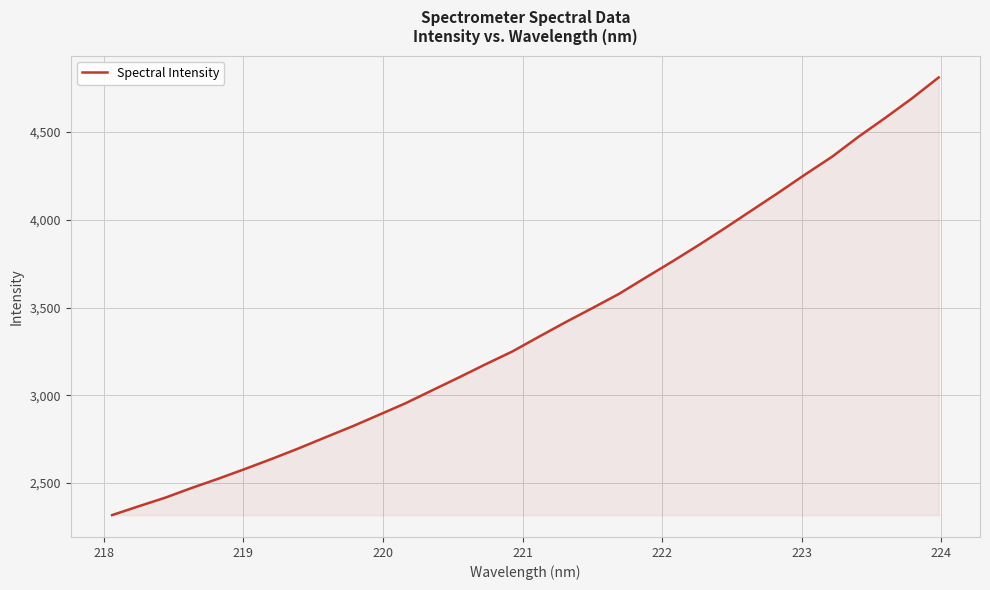

What is the difference between the maximum and minimum values?

2494.7